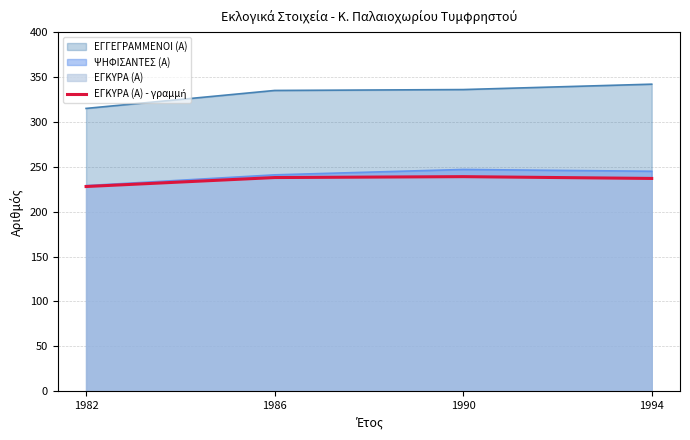

What is the maximum value shown in the chart?

342